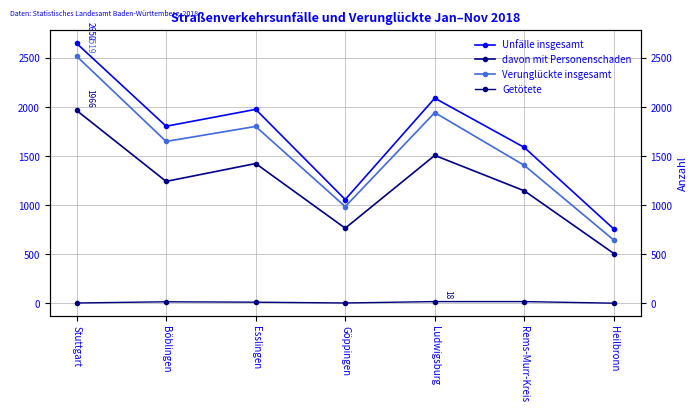

At Heilbronn, list the series in order from largest to smallest.

Unfälle insgesamt, Verunglückte insgesamt, davon mit Personenschaden, Getötete